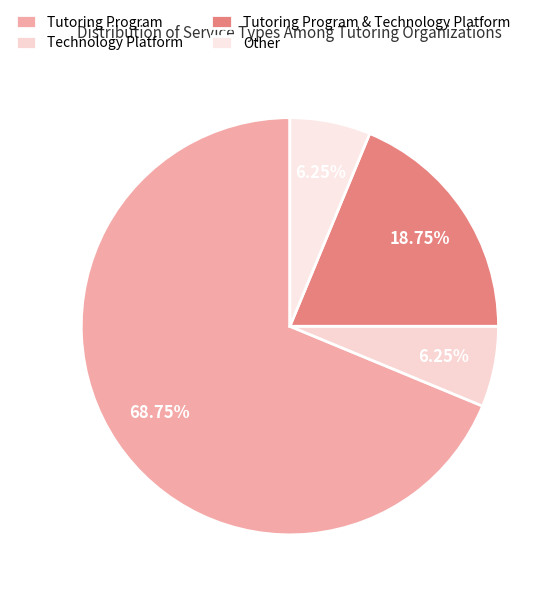

What is the total percentage of Technology Platform and Tutoring Program?

75.0%